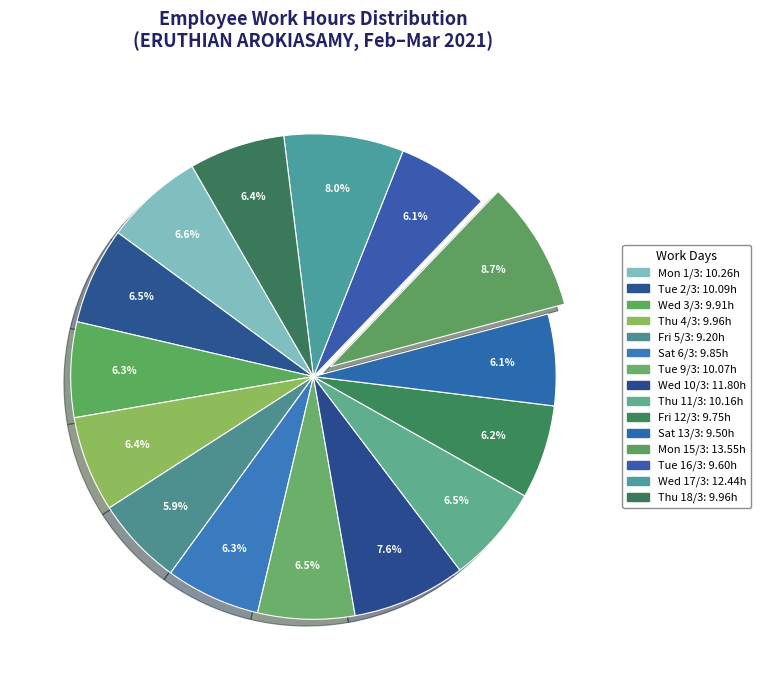

Approximately how many times larger is the value at Fri 12/3 compared to Wed 10/3?

0.8